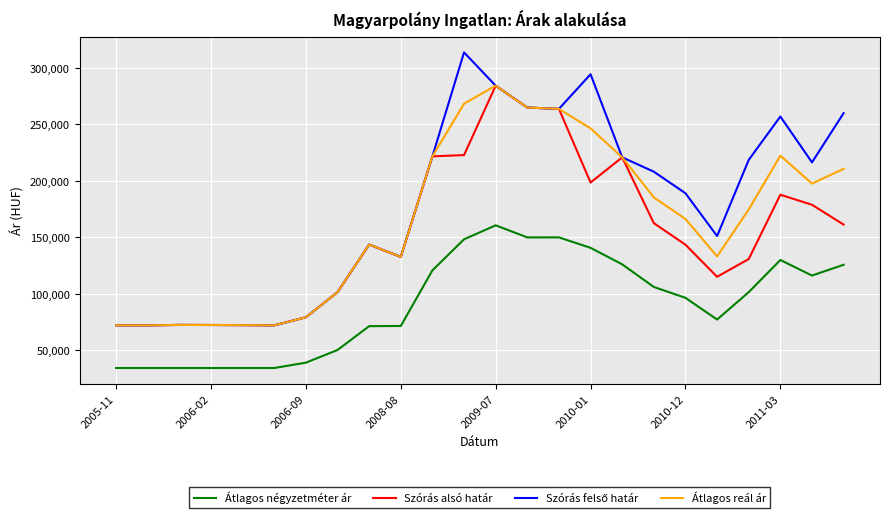

True or false: Átlagos négyzetméter ár and Szórás alsó határ cross at least once.

False